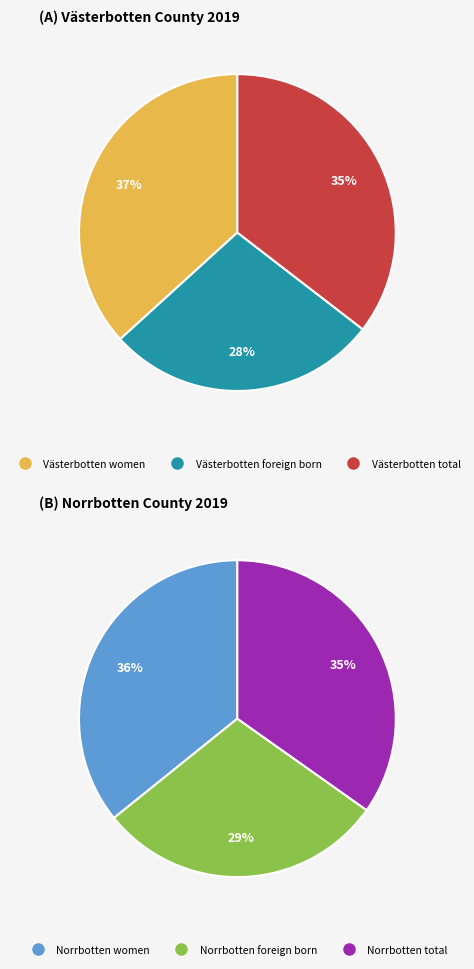

Is it true that Total is 42% of the pie?

False